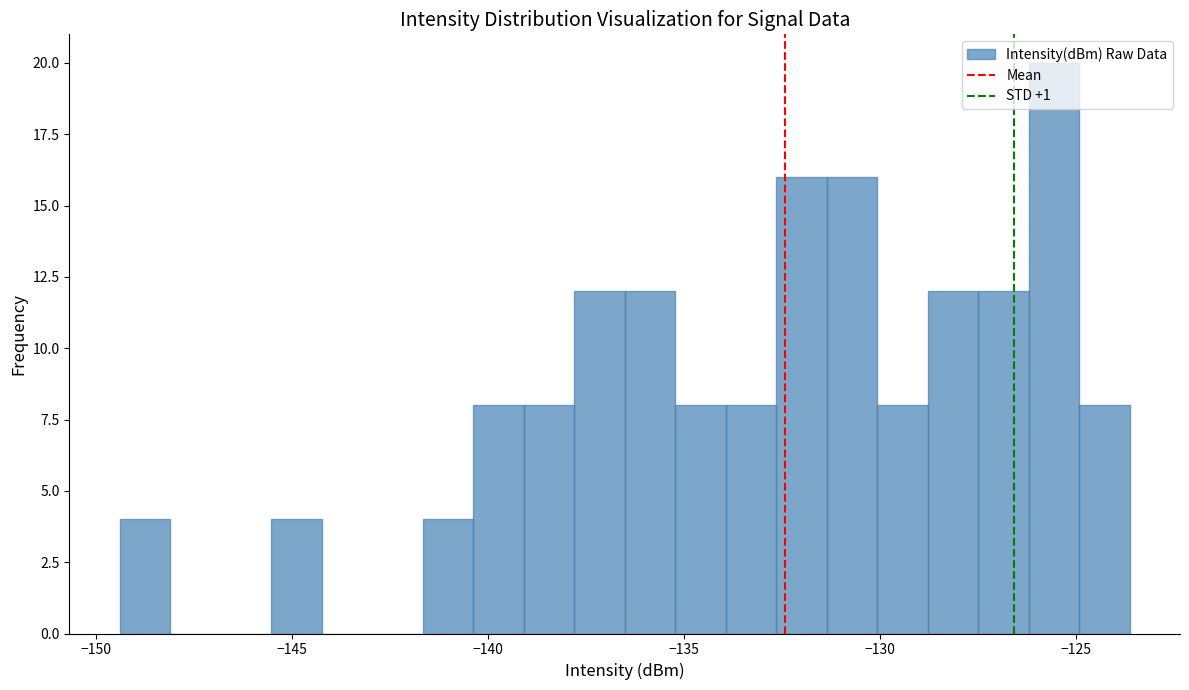

Around what value on the x-axis is the tallest bar? Give the approximate position of its centre, as read against the axis.

-125.5